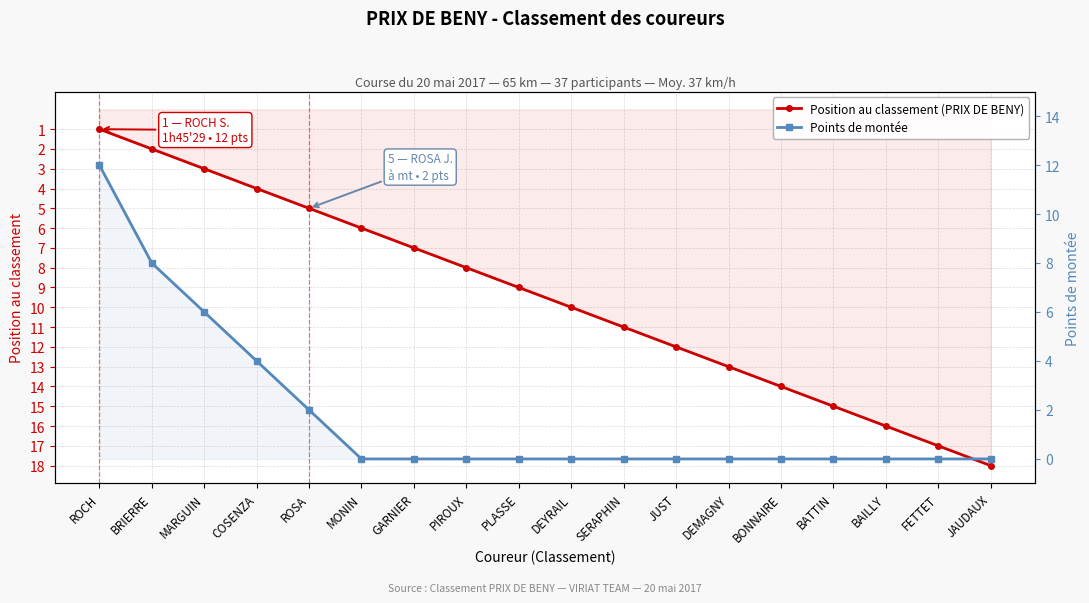

How many lines are shown in the chart?

2